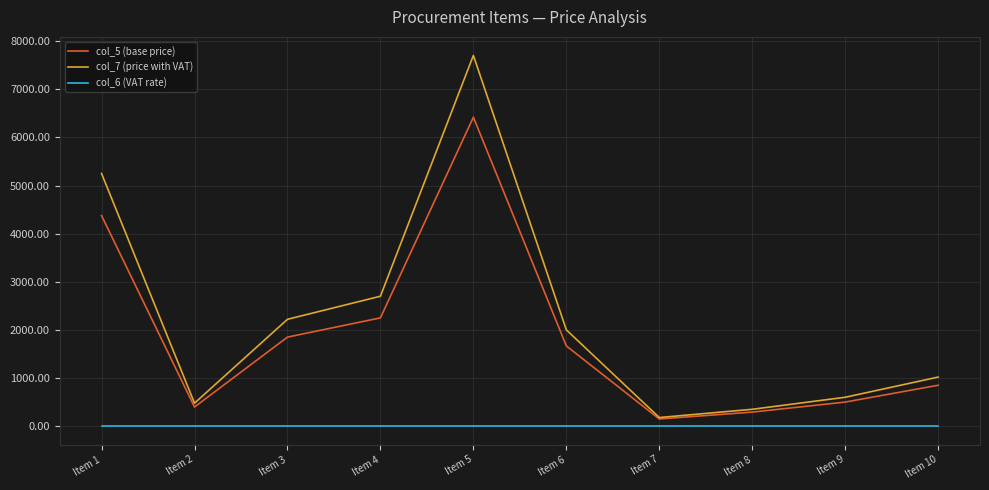

At which category does the chart reach its peak across all series?

Item 5